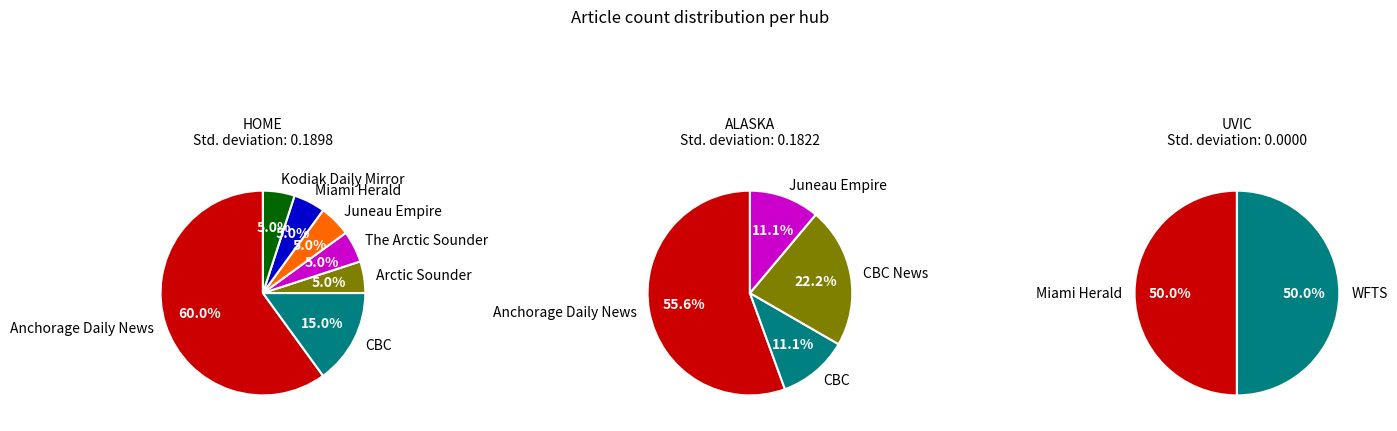

How many segments does this pie chart have?

9